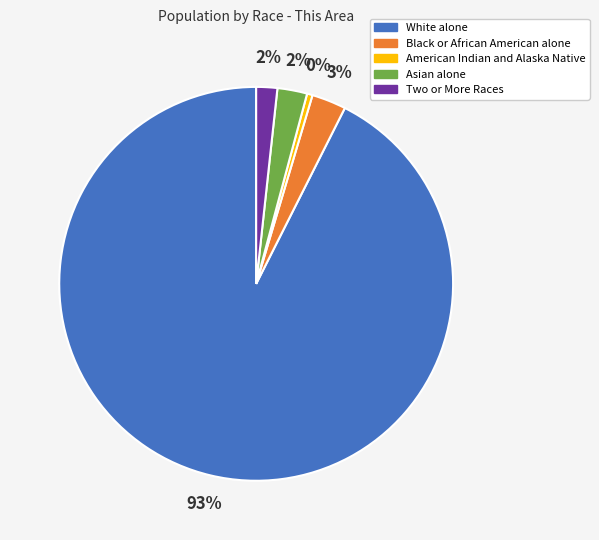

Is it true that Two or More Races is 2% of the pie?

True